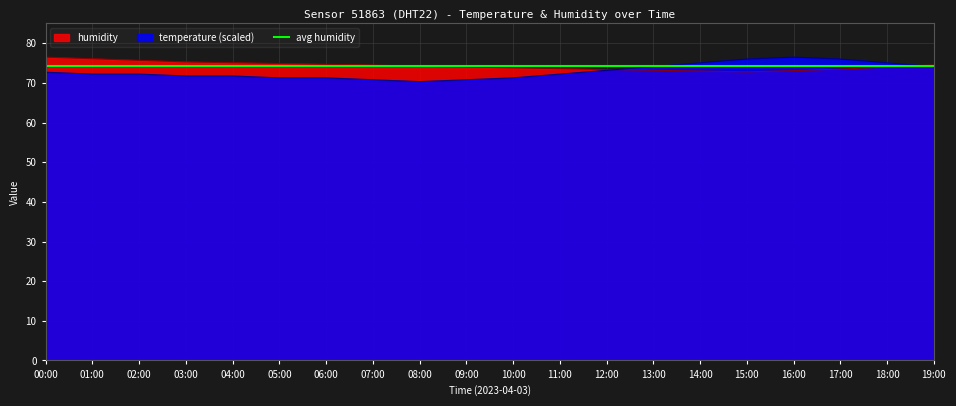

True or false: humidity has a value of 107.4 at 12:00.

False